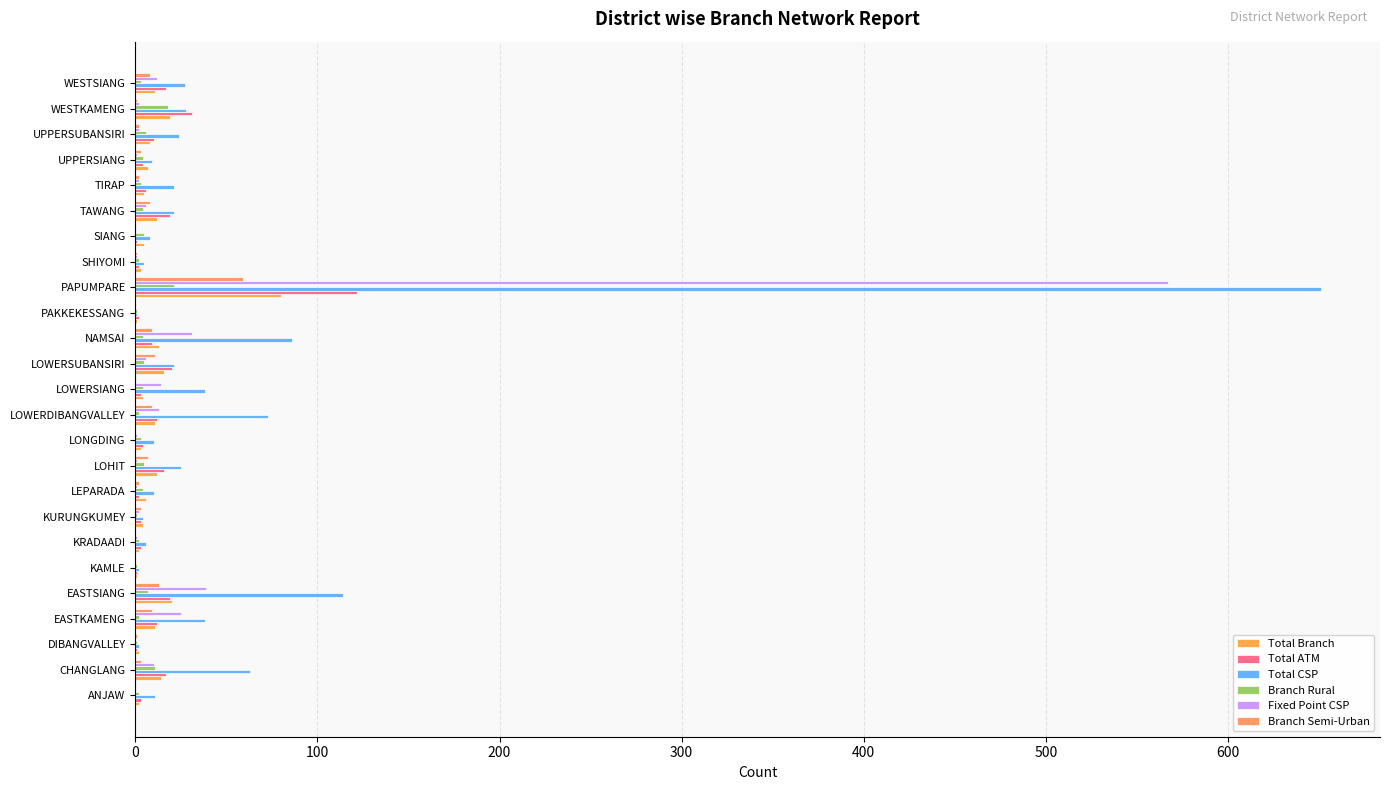

Rank the series by their maximum value, from highest to lowest.

Total CSP, Fixed Point CSP, Total ATM, Total Branch, Branch Semi-Urban, Branch Rural